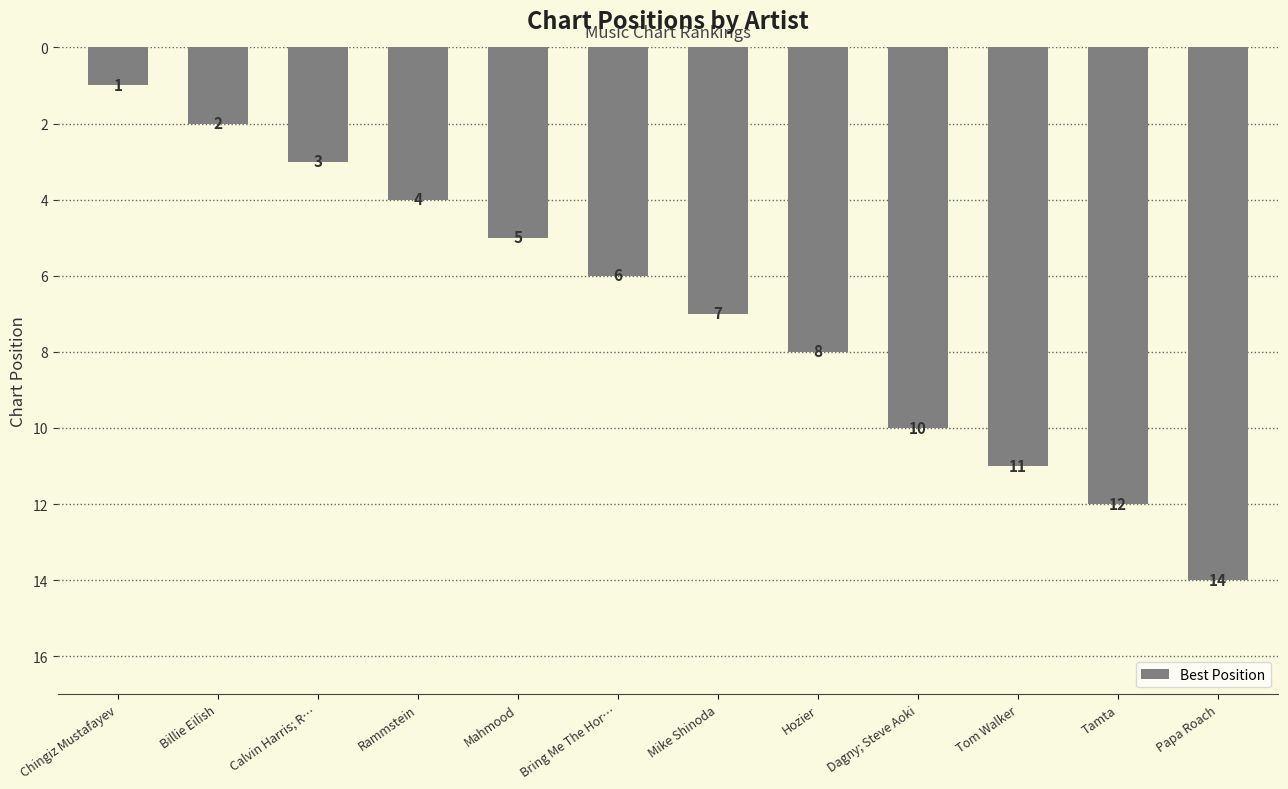

Does the chart contain stacked bars?

No